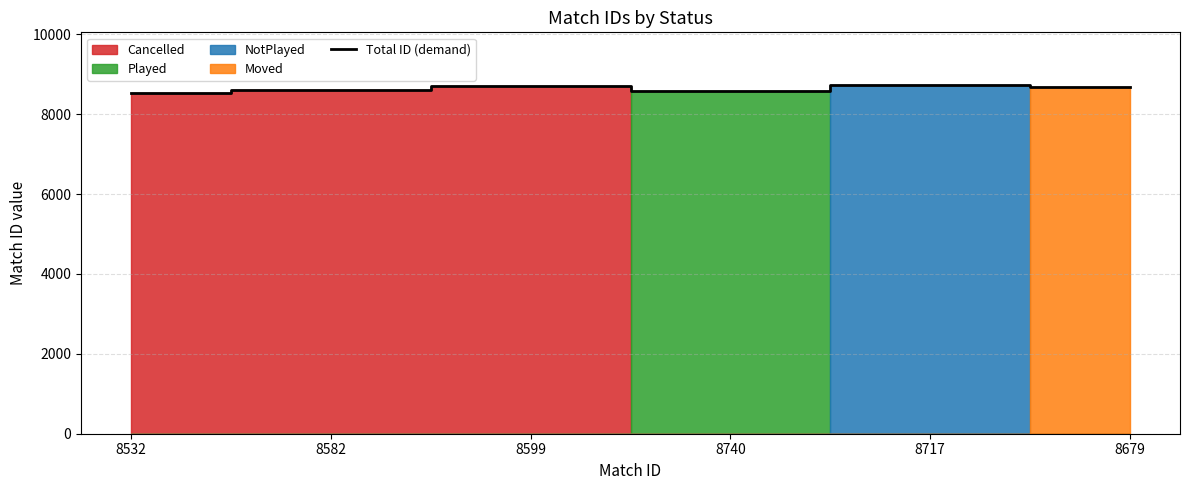

List the labels in order of value, smallest first.

8532, 8740, 8582, 8679, 8599, 8717